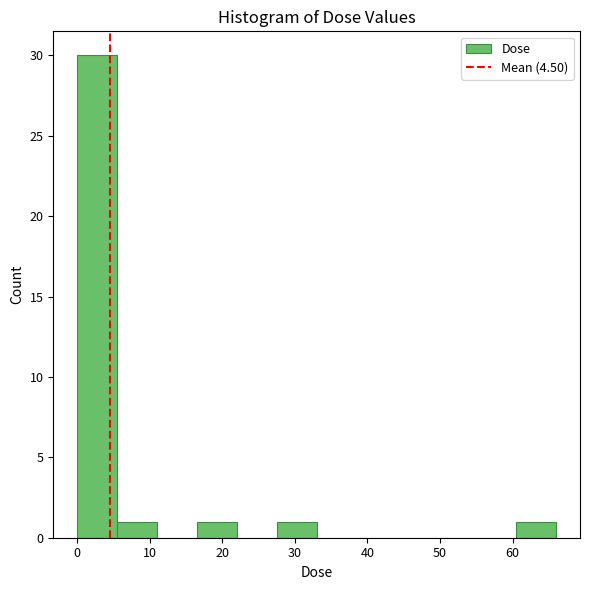

Reading left to right, list every bar in this chart as the range it spans on the x-axis followed by its height. Neither the bar edges nor the heights are printed on the chart, so give them approximately, as read against the axes.

0 to 6: 30
6 to 11: 1
11 to 17: 0
17 to 22: 1
22 to 28: 0
28 to 33: 1
33 to 39: 0
39 to 44: 0
44 to 50: 0
50 to 55: 0
55 to 61: 0
61 to 66: 1